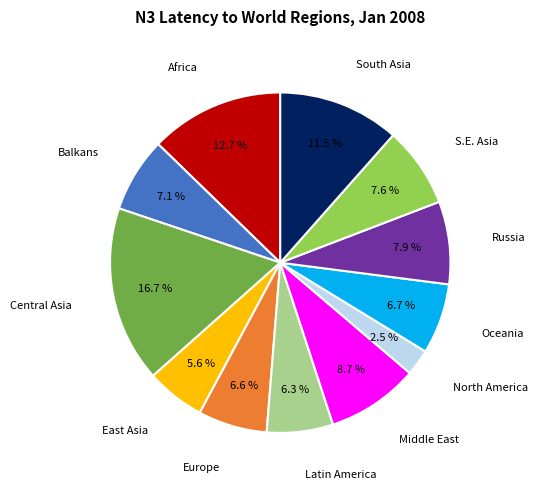

Does any single category account for the majority?

No